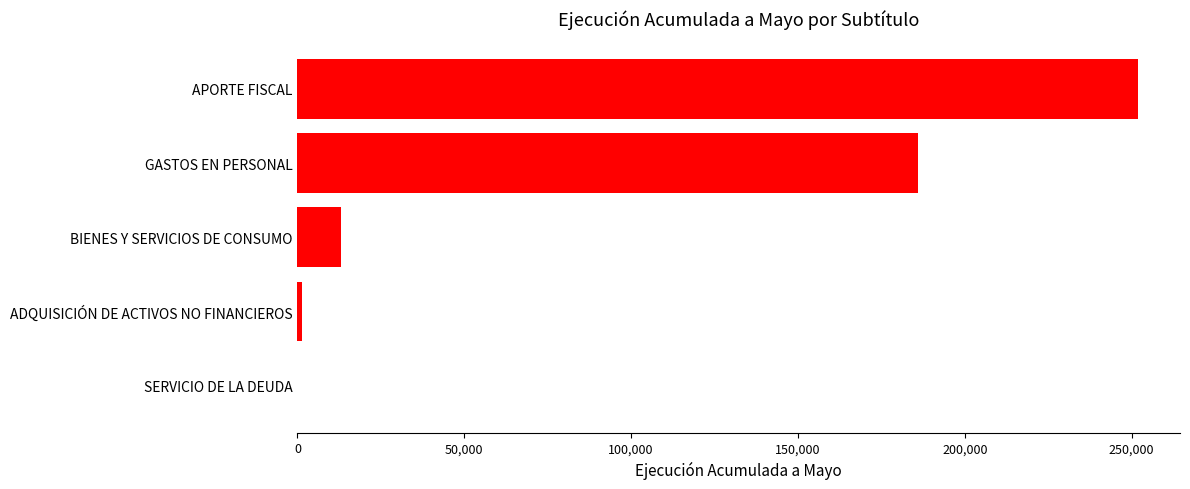

What is the average value?

90457